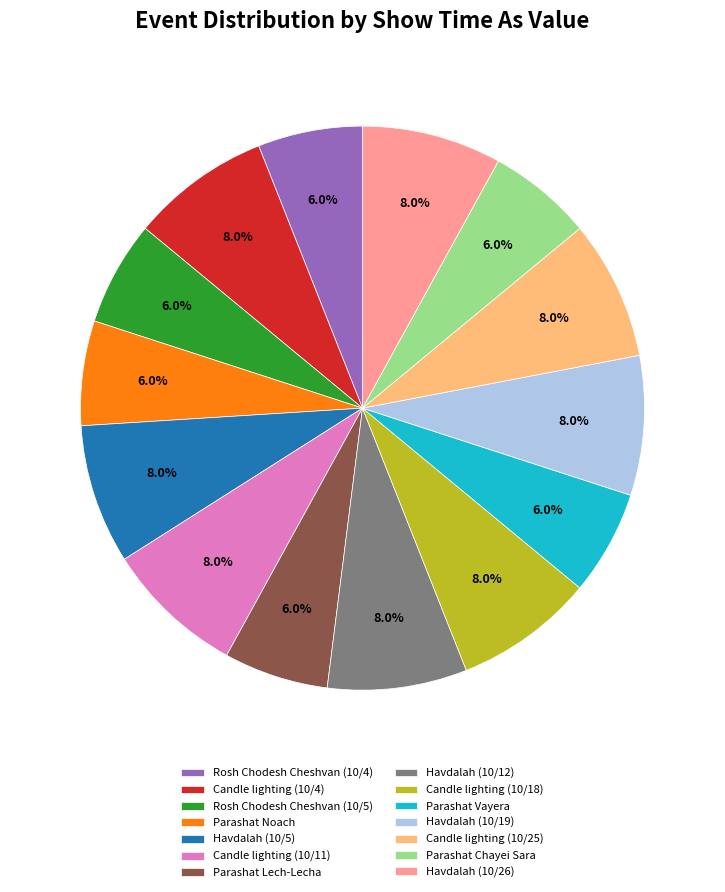

What is the ratio of the value at Candle lighting (10/25) to the value at Parashat Noach?

1.3